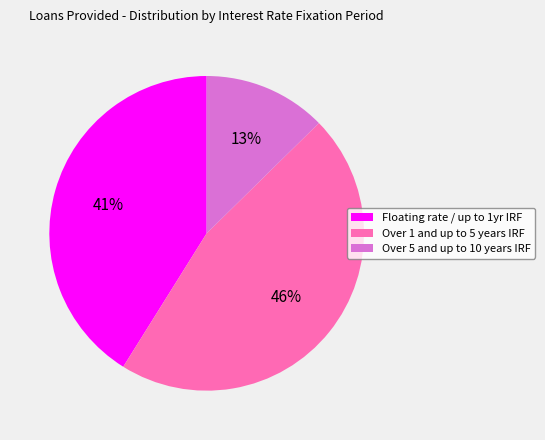

Does any single category account for the majority?

No